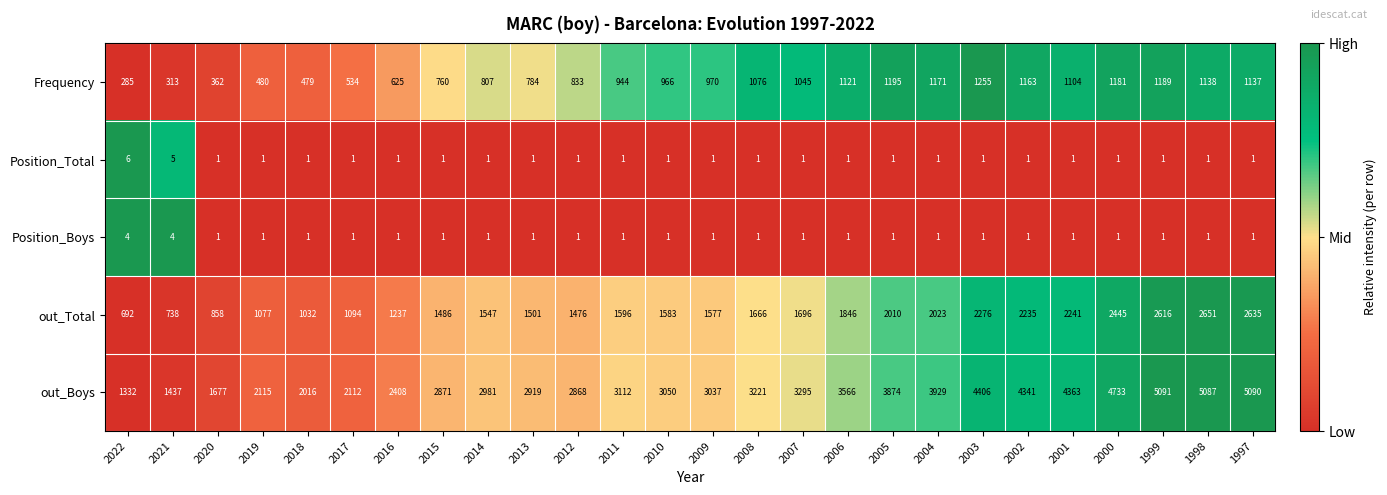

What is the maximum value for Position_Boys?

4